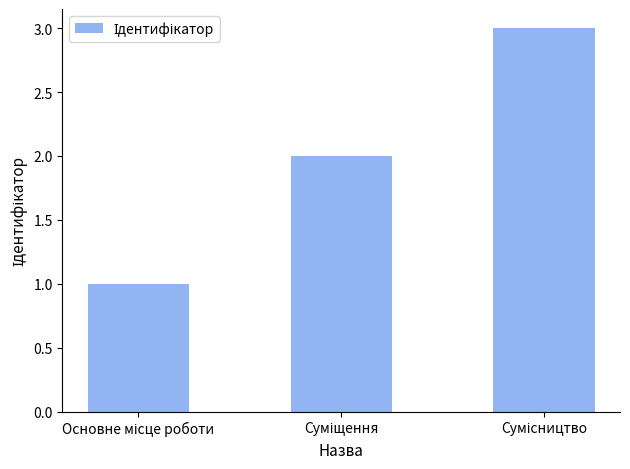

What is the greatest value displayed?

3